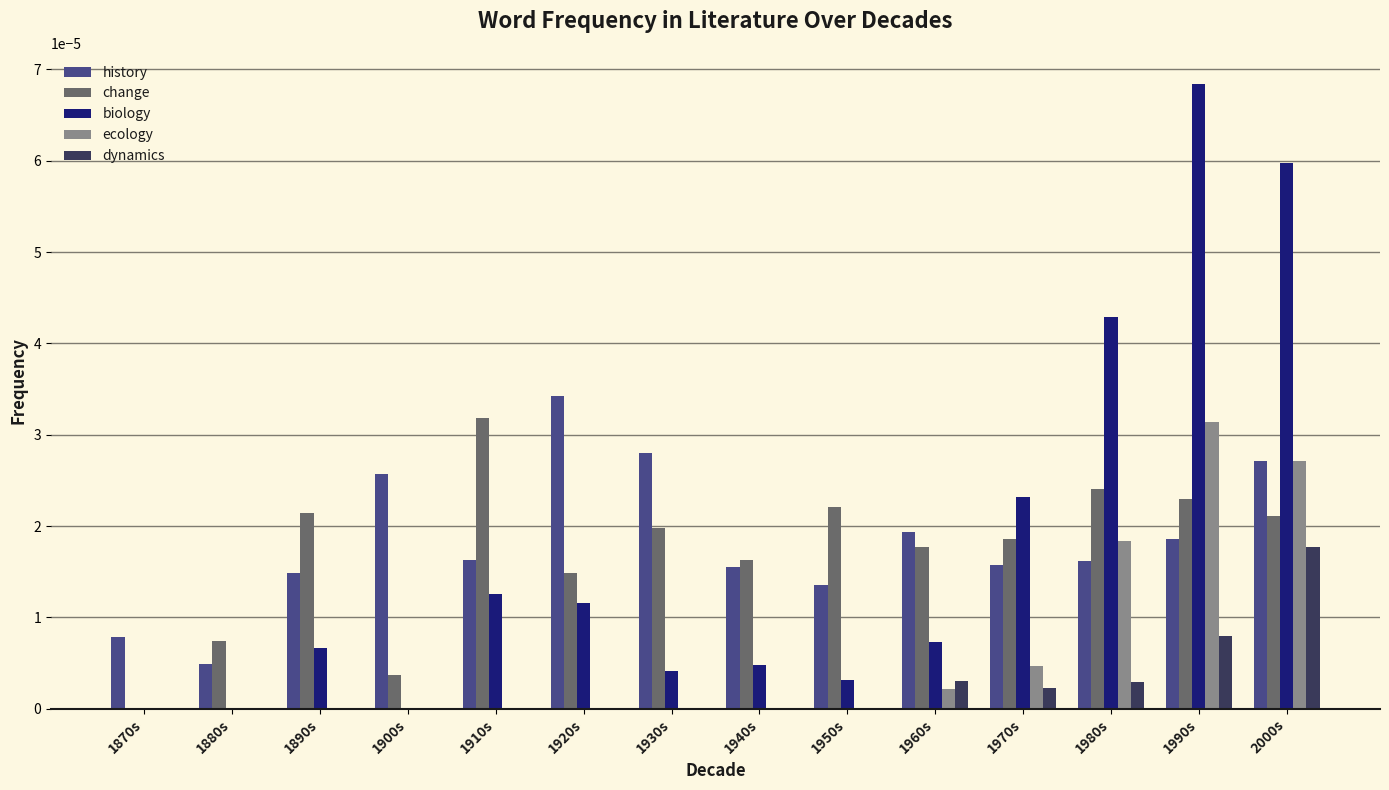

Which series has the largest range (max minus min)?

biology